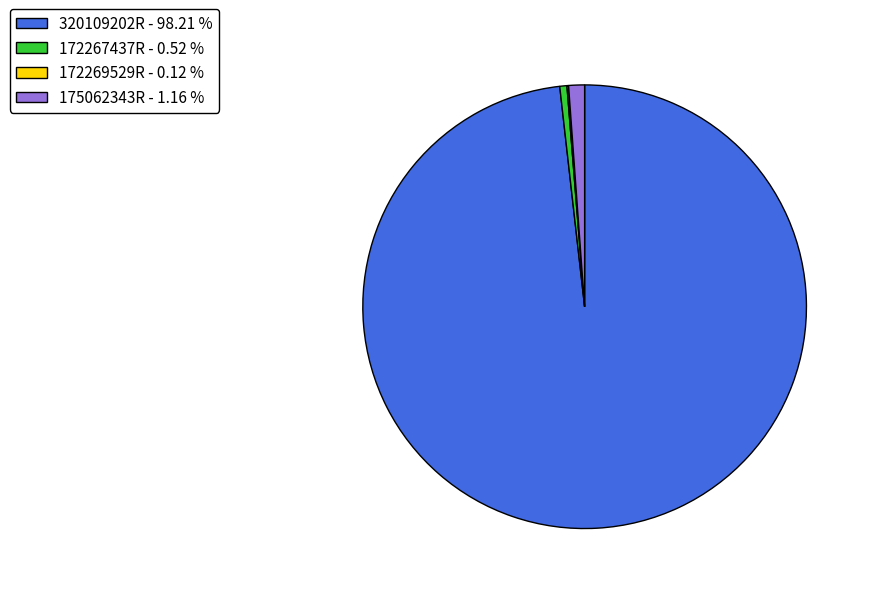

Which slice represents more than half of the pie?

320109202R